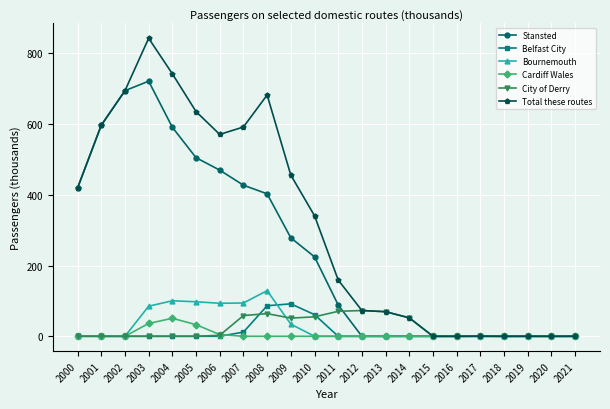

Which series has the largest total across all categories?

Total these routes